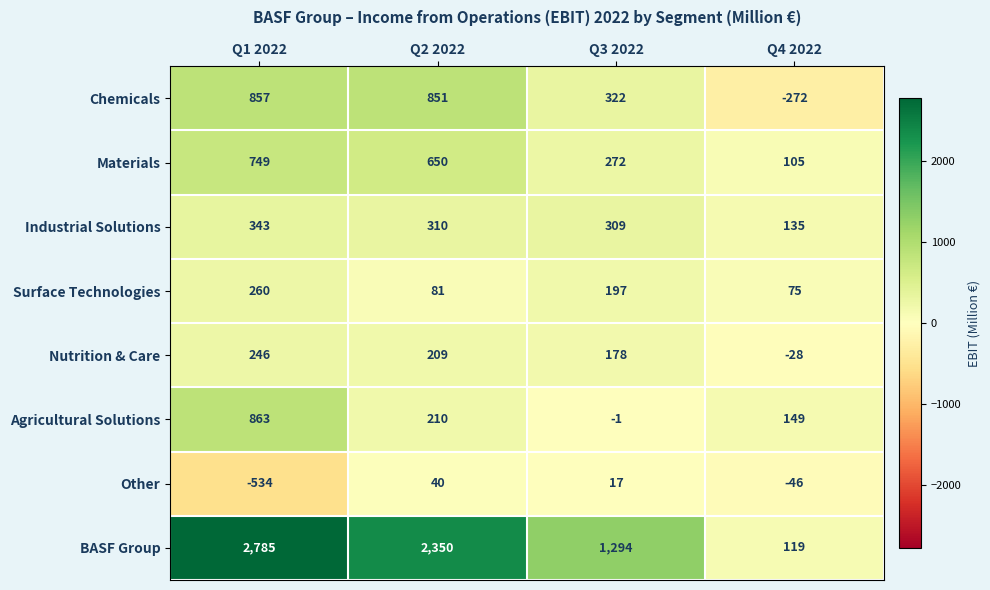

Which series has the largest range (max minus min)?

BASF Group